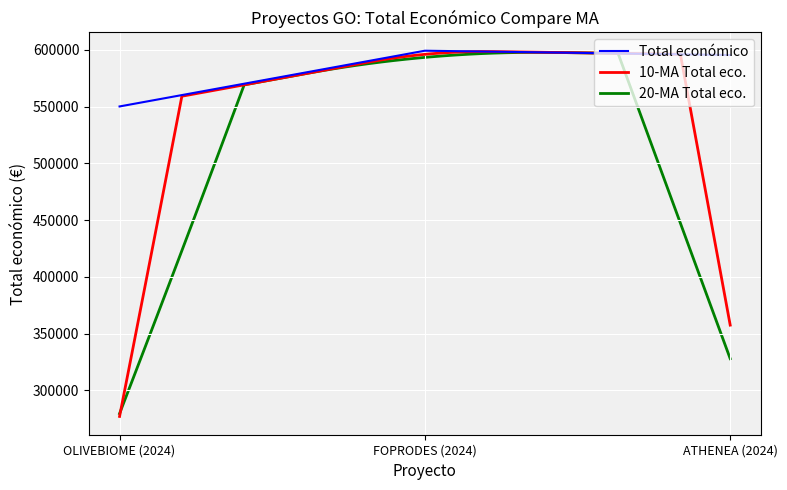

List the labels in order of value, smallest first.

OLIVEBIOME (2024), ATHENEA (2024), FOPRODES (2024)